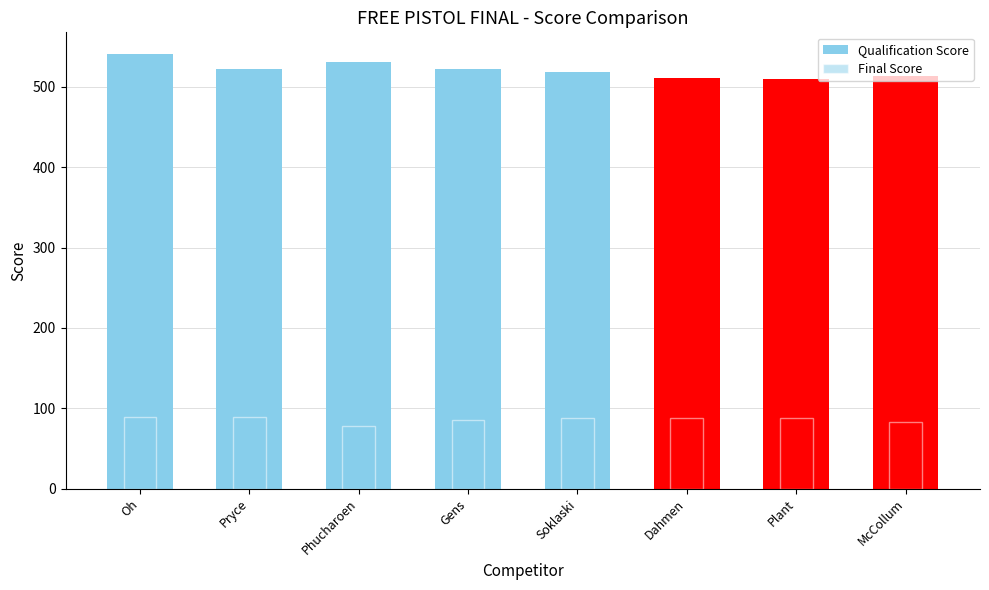

What are all the series names shown in the legend?

Qualification Score, Final Score